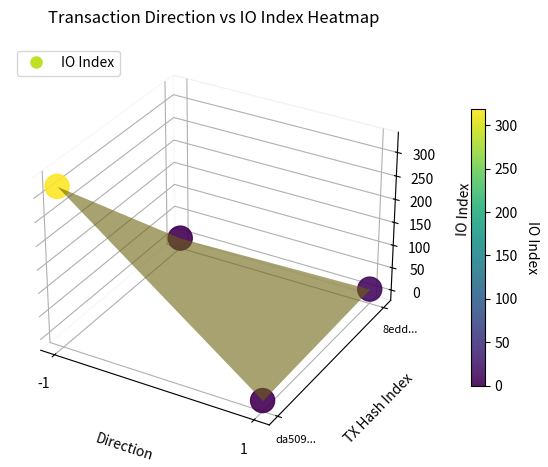

The chart shows a value of -0.0 at 1. True or false?

False